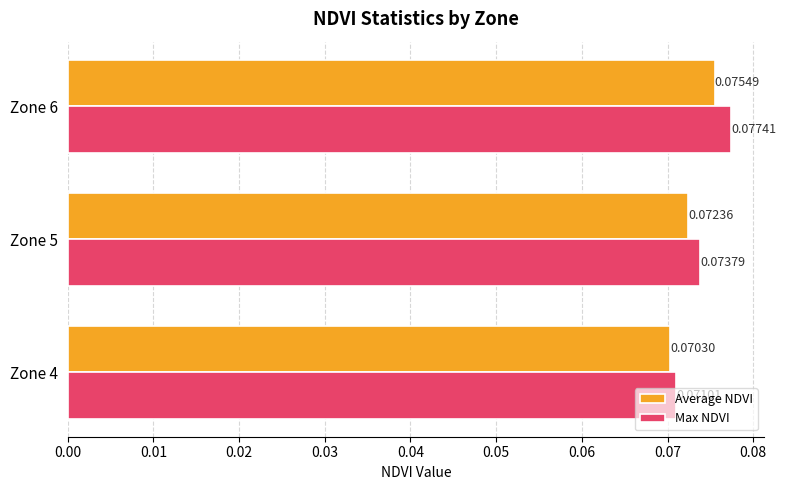

Which series changed the most between Zone 4 and Zone 6?

Max NDVI